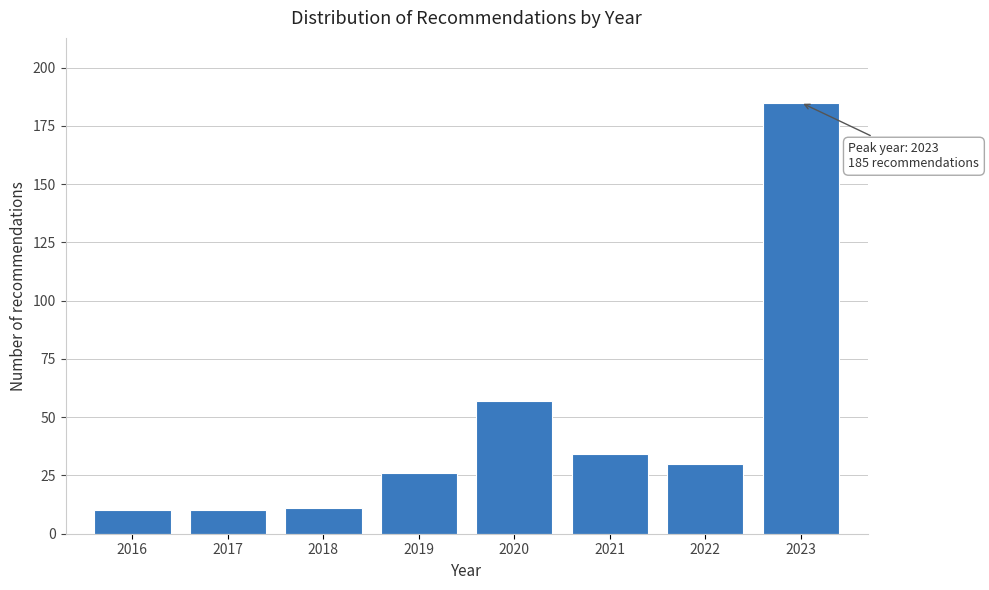

Reading left to right, what are all the values shown in this chart?

2016=10	2017=10	2018=11	2019=26	2020=57	2021=34	2022=30	2023=185